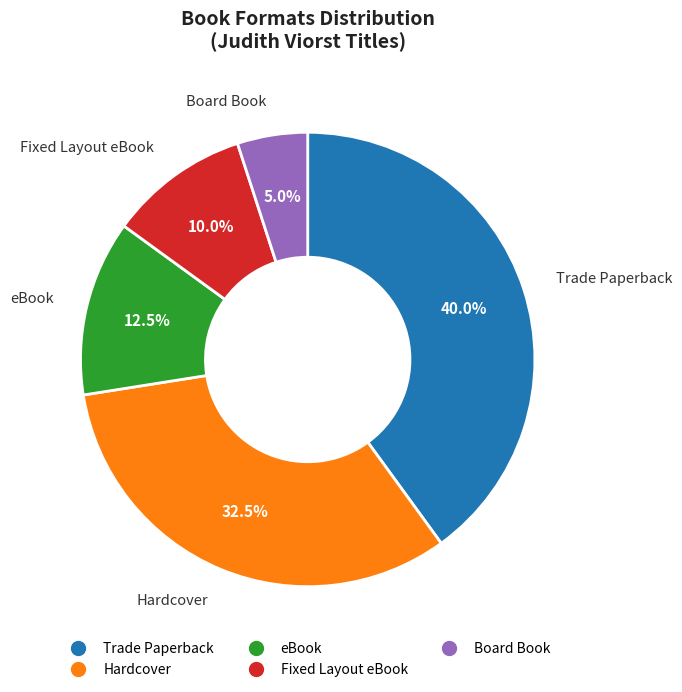

The Trade Paperback slice represents 45% of the pie. True or false?

False